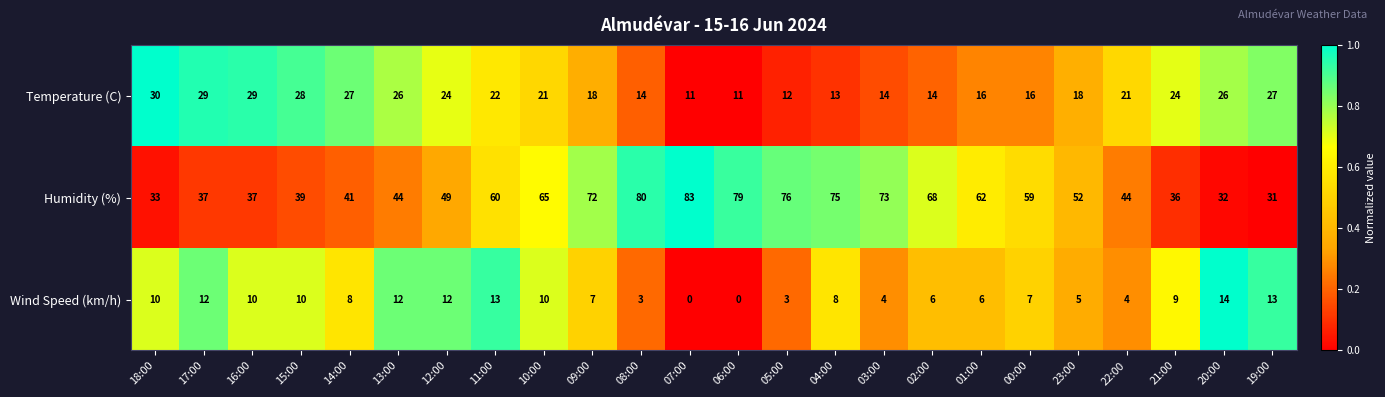

List the series in order of their peak value, highest first.

Humidity (%), Temperature (C), Wind Speed (km/h)